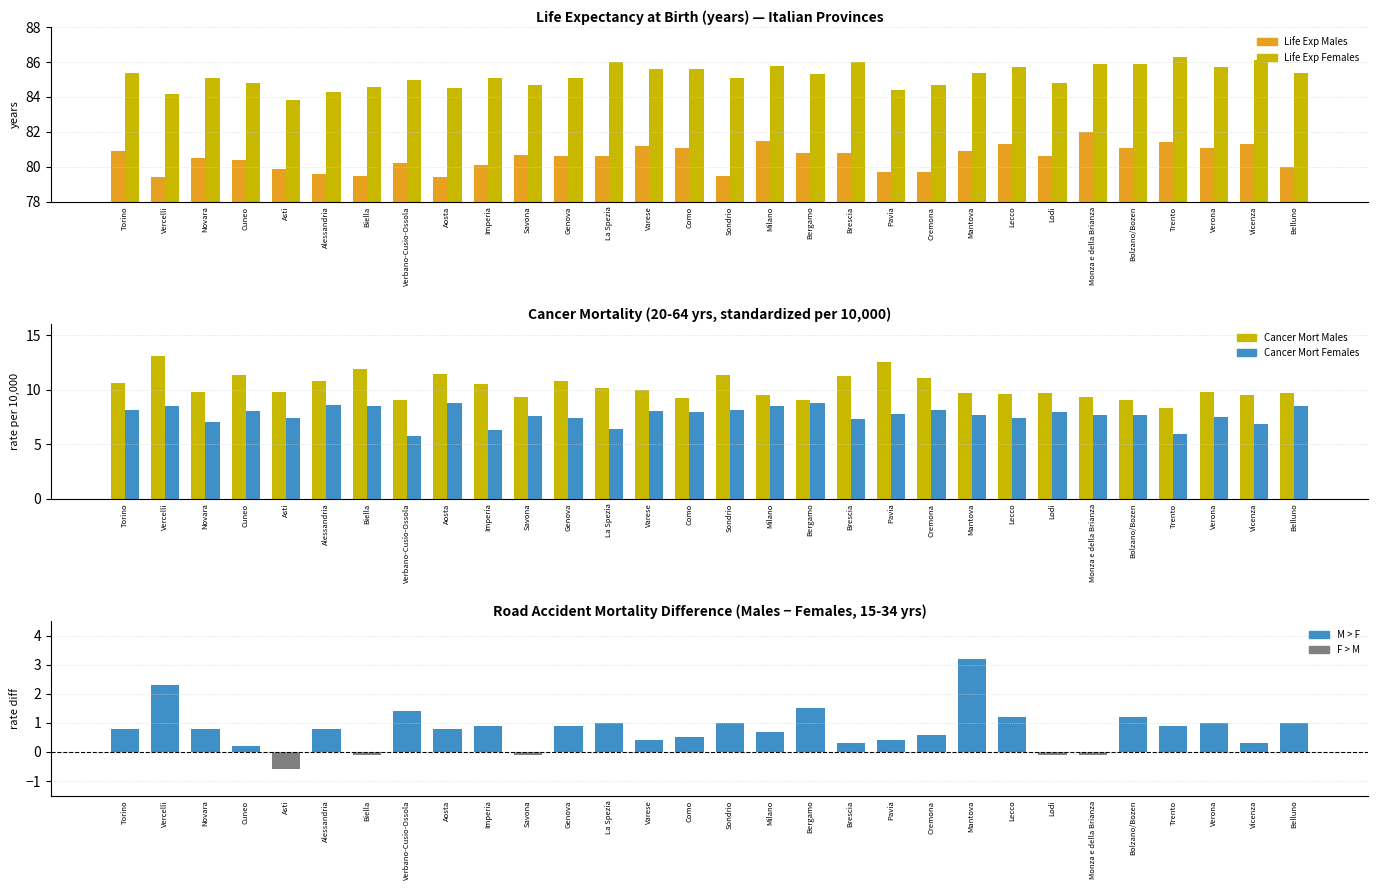

Rank the series at Bergamo from lowest to highest value.

Road Mort M-F diff, Cancer Mort Females, Cancer Mort Males, Life Exp Males, Life Exp Females